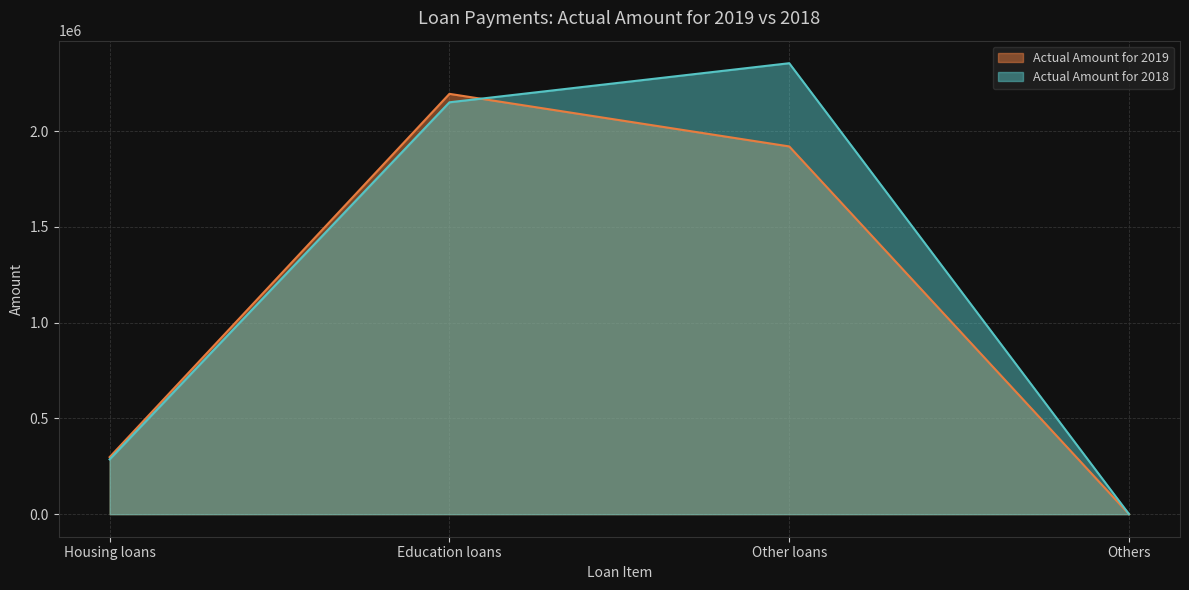

True or false: Actual Amount for 2018 has a value of 2353945 at Other loans.

True